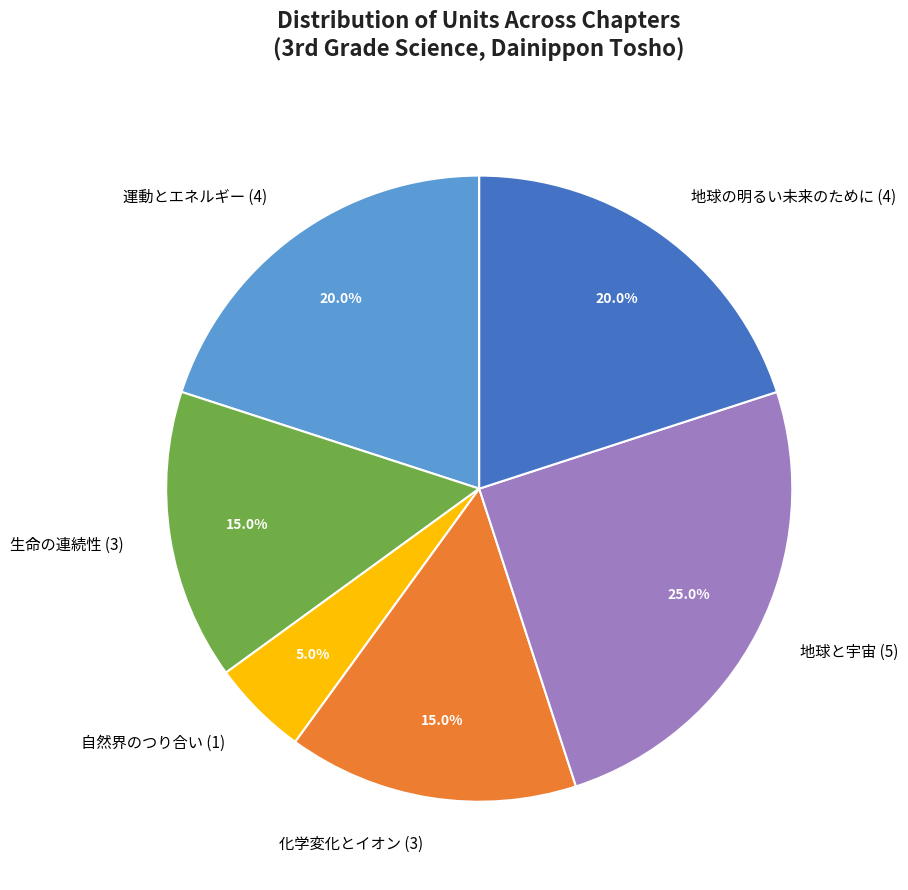

Is it true that 化学変化とイオン (3) is 15% of the pie?

True